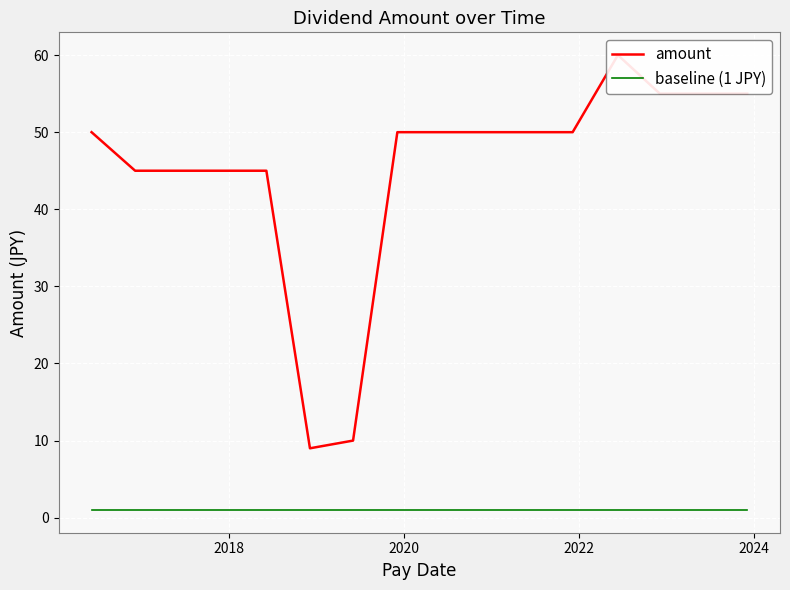

How many lines are shown in the chart?

2